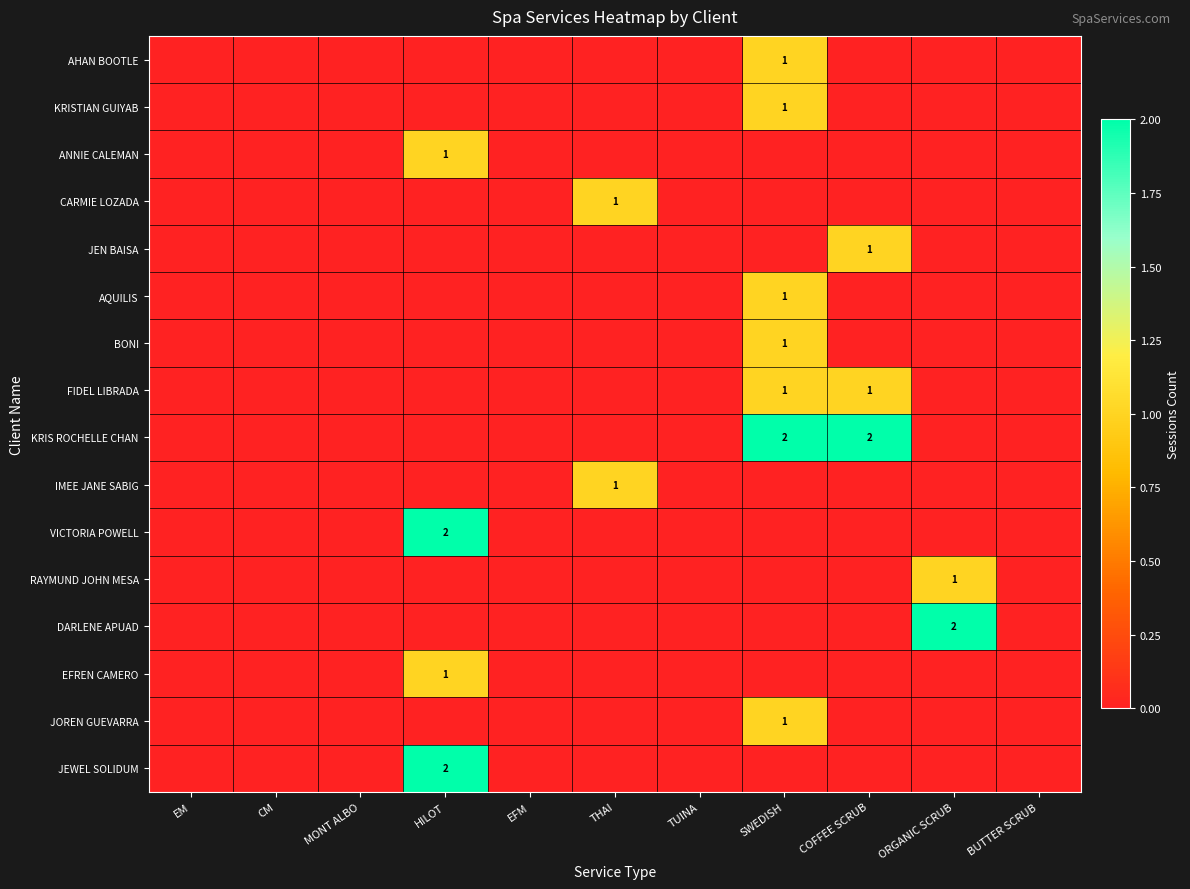

At how many categories does at least one series exceed 1?

4